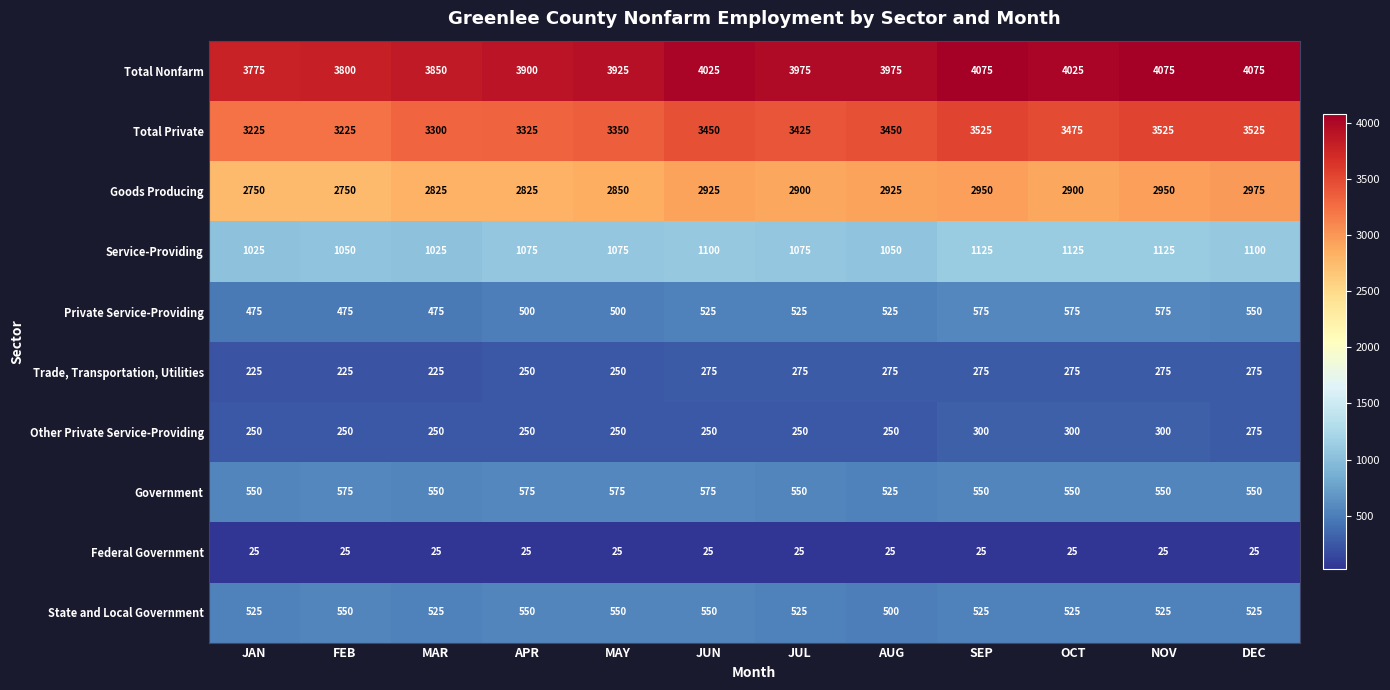

What is the highest value of the Goods Producing series?

2975